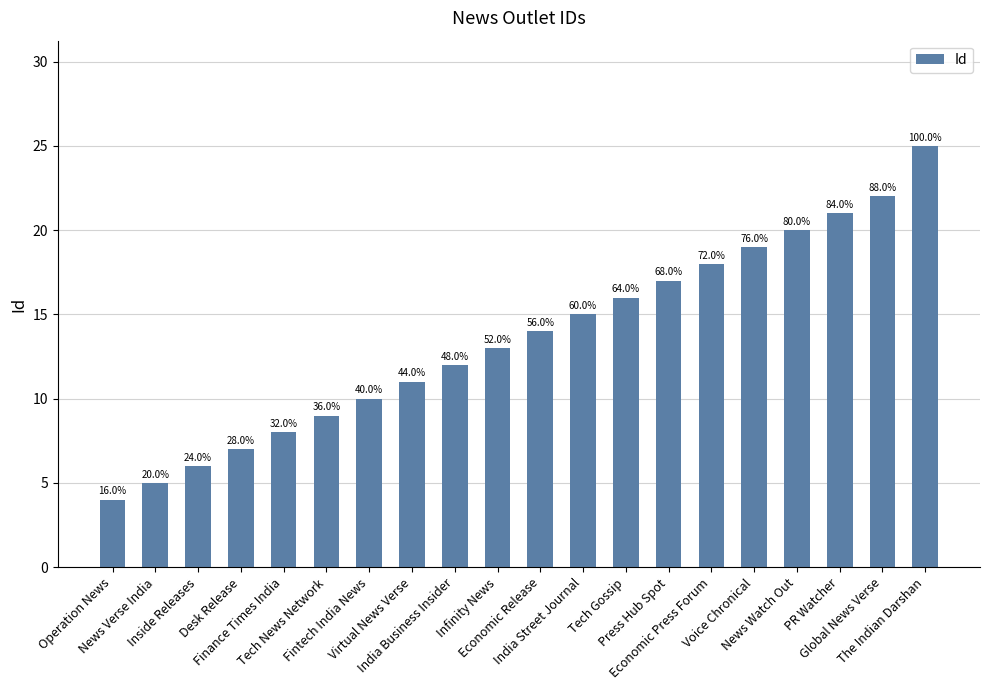

How many bars are there in total?

20